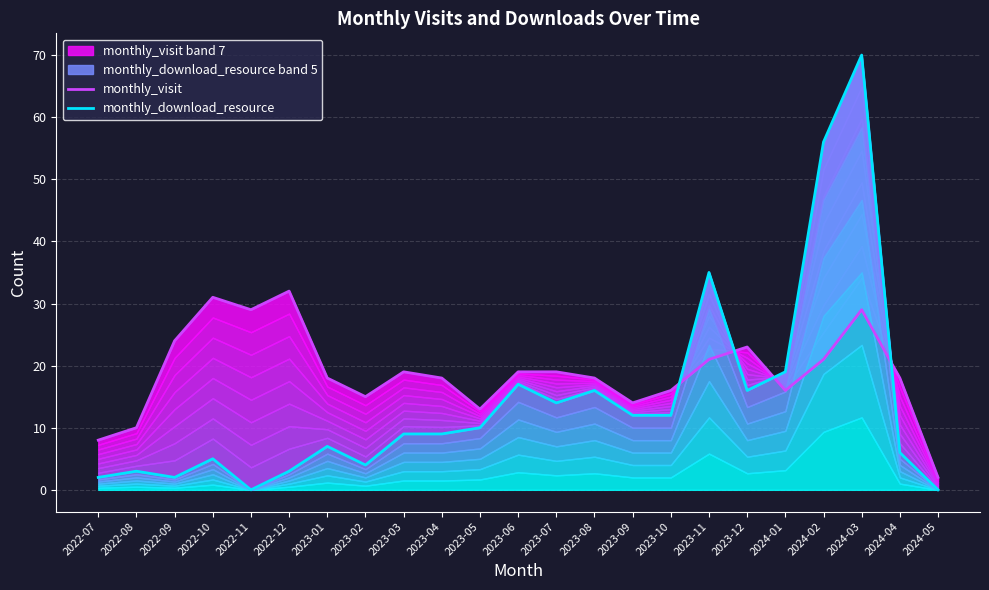

Rank the series at 2022-07 from lowest to highest value.

monthly_download_resource, monthly_visit